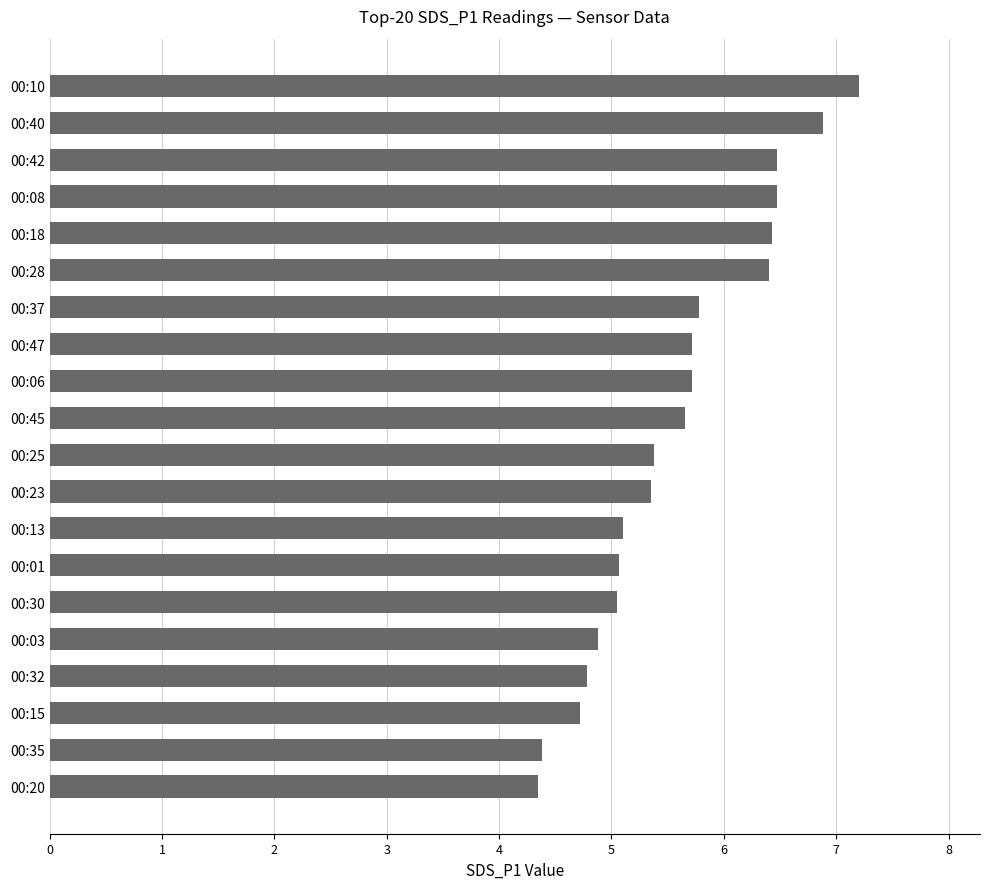

The chart shows a value of 6.9 at 00:40. True or false?

True